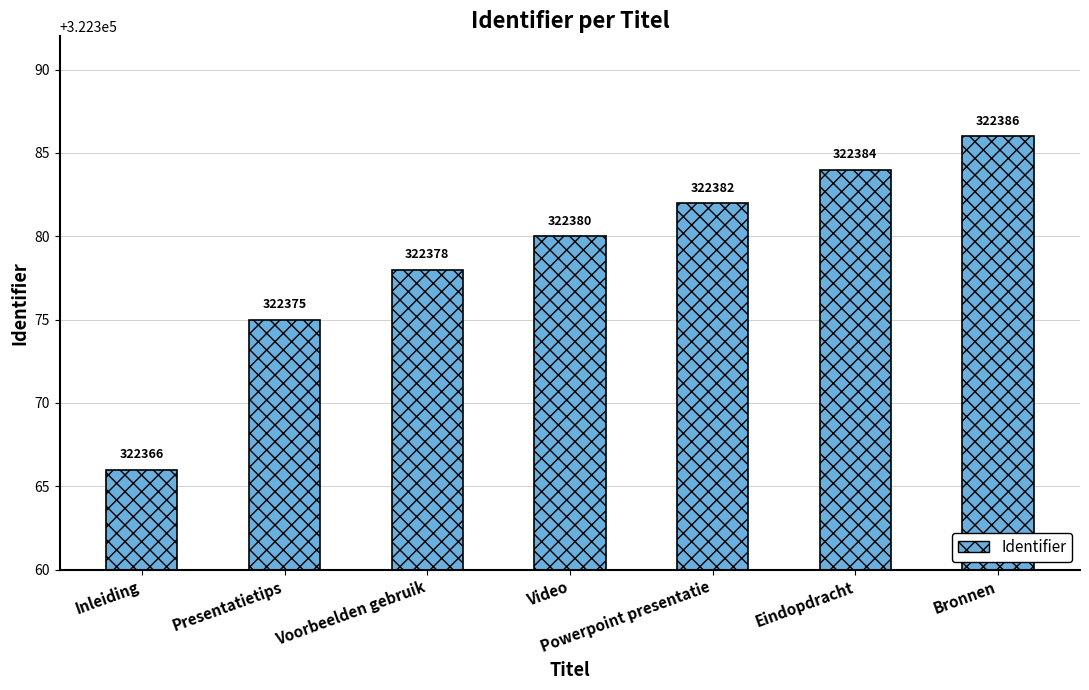

What is the sum of all values?

2256651